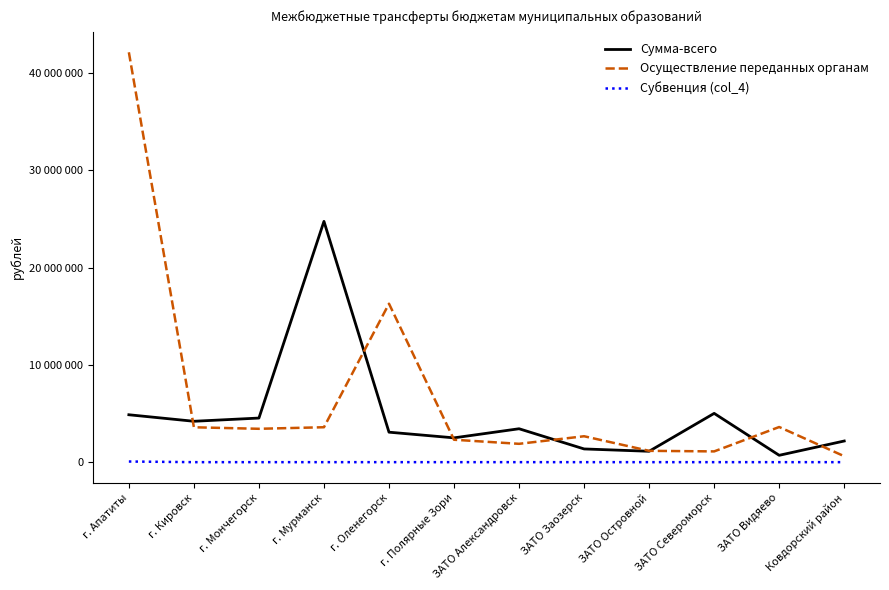

At which category does Сумма-всего reach its first local valley?

г. Кировск